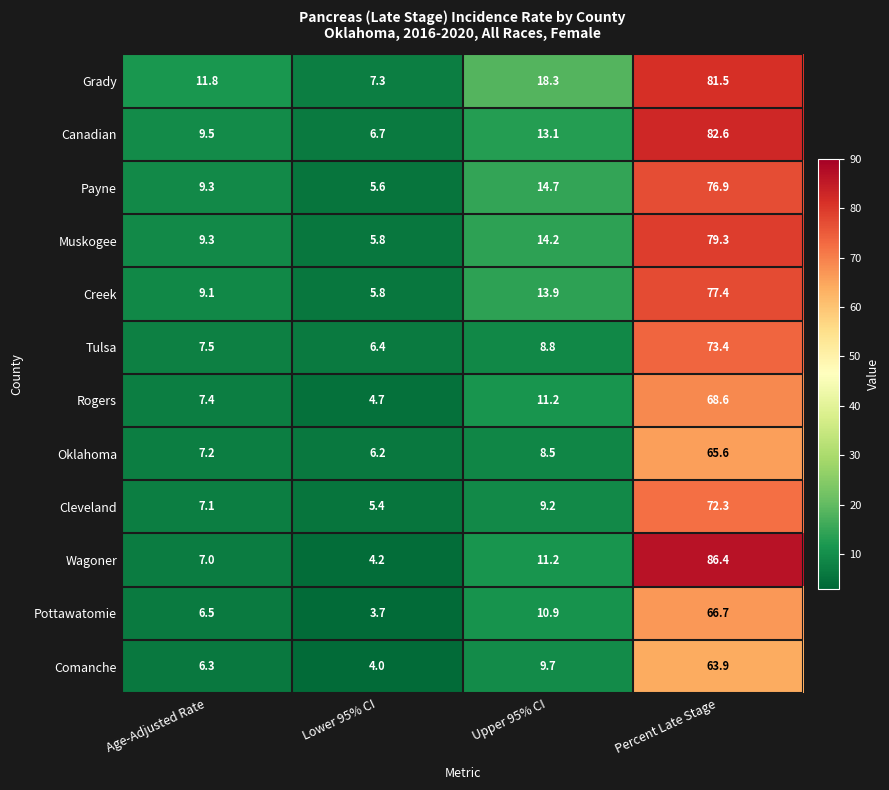

Which series has the widest spread of values?

Wagoner